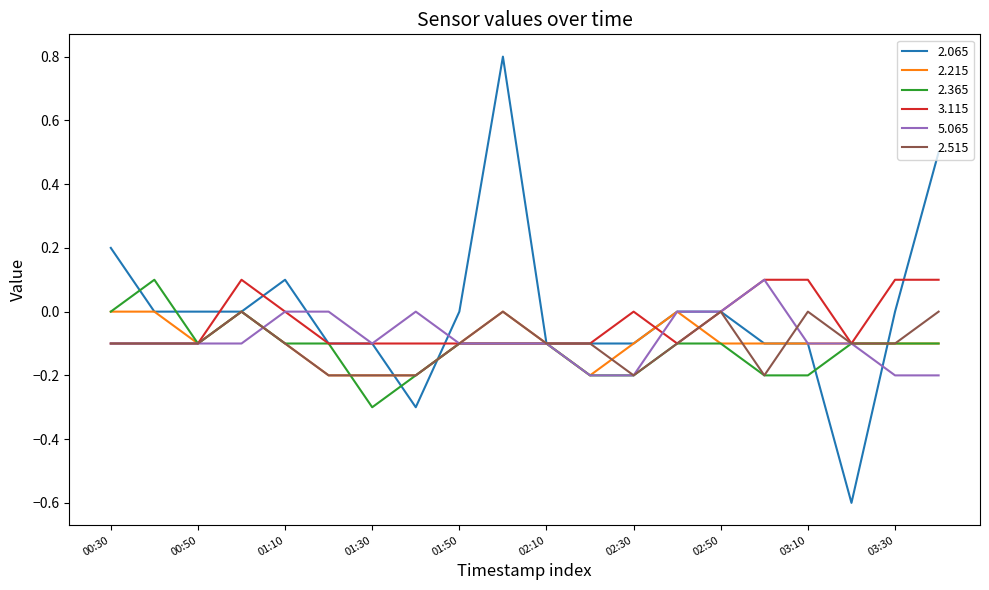

Which series has the largest range (max minus min)?

2.065